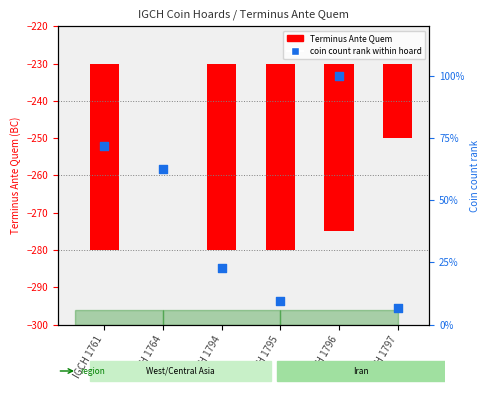

Which series contains the lowest Y value?

Terminus Ante Quem